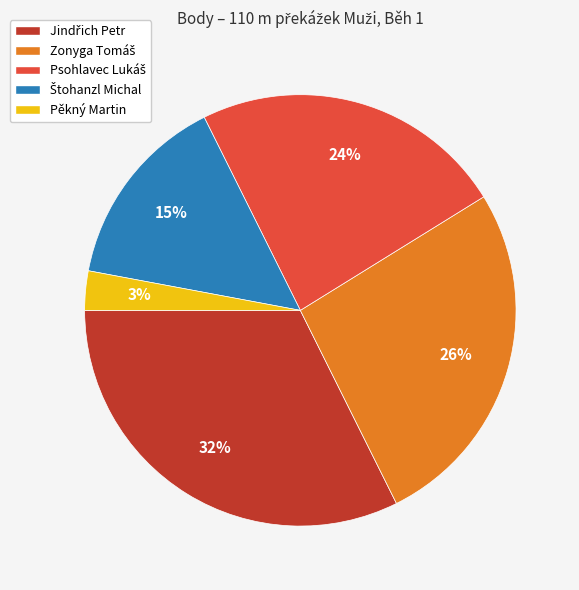

To the nearest percent, what is the average slice percentage?

20%